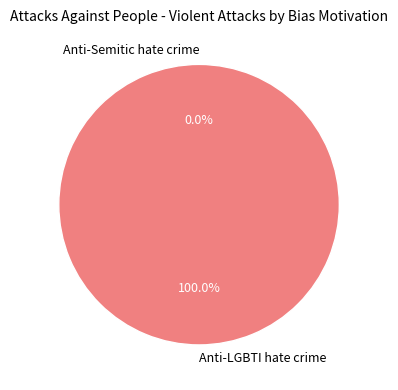

How many segments does this pie chart have?

2